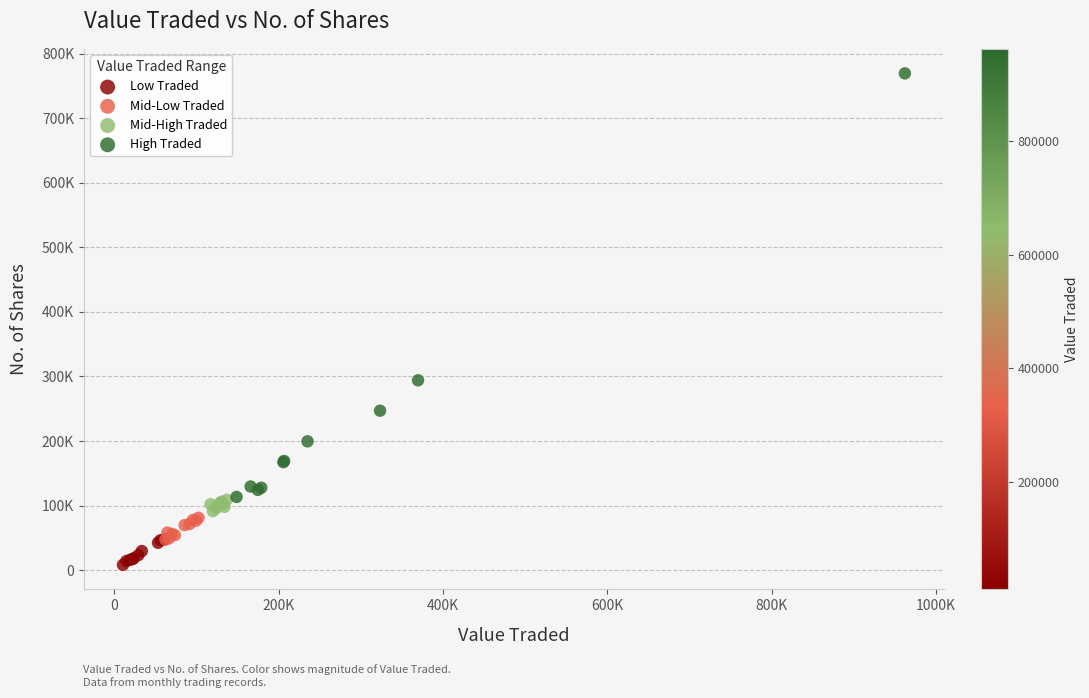

Which series has the widest spread of Y values?

High Traded